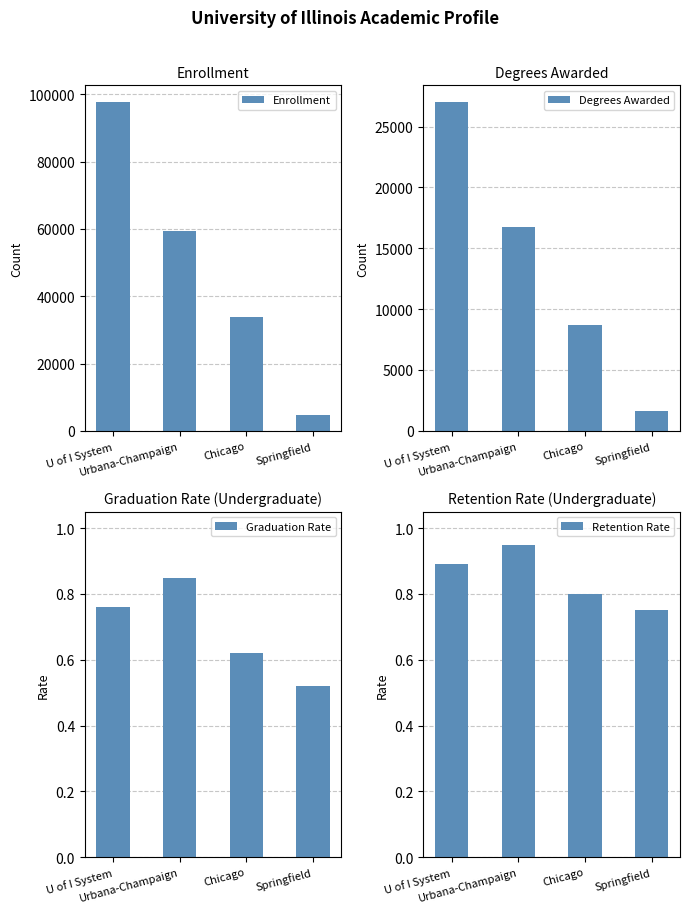

Between Springfield and U of I System, which is larger?

U of I System